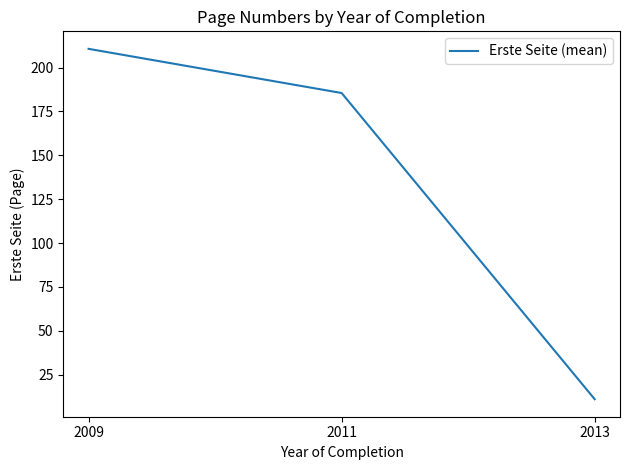

Reading right to left, extract all data points from this chart.

11.0	185.5	210.7